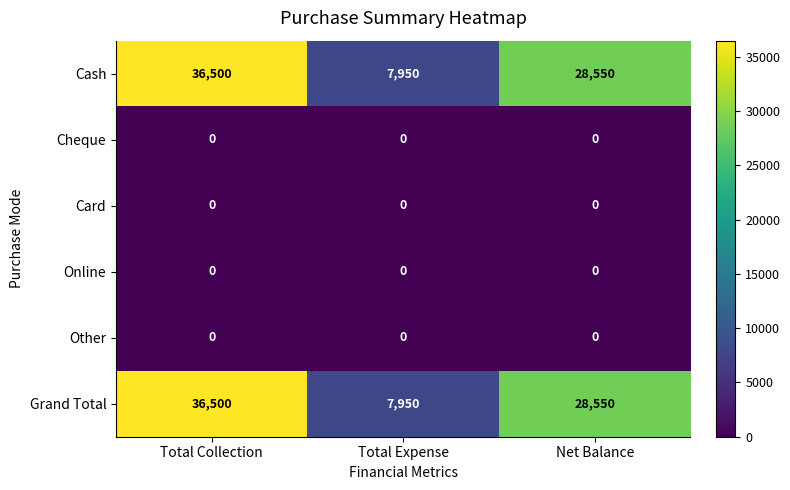

Reading left to right, transcribe all the data shown in this chart.

Cash: 36500	7950	28550
Cheque: 0	0	0
Card: 0	0	0
Online: 0	0	0
Other: 0	0	0
Grand Total: 36500	7950	28550